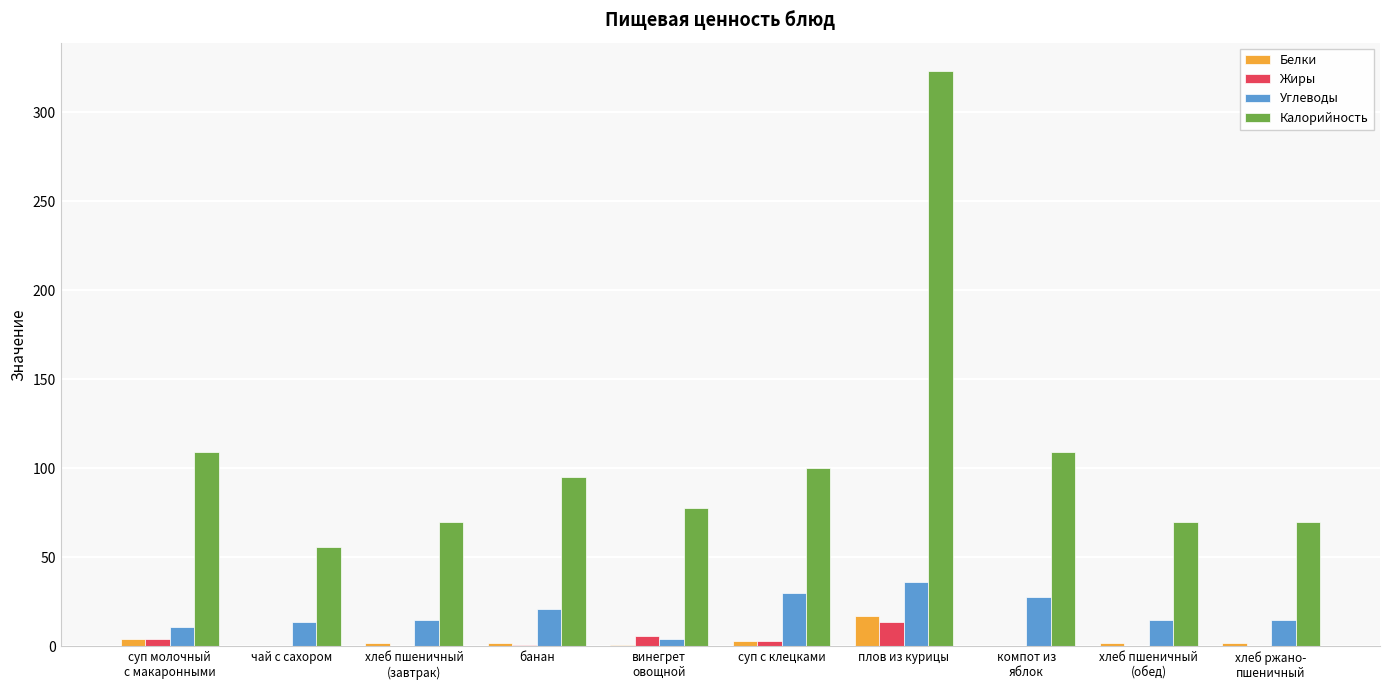

At which category is the sum across all series the highest?

плов из курицы